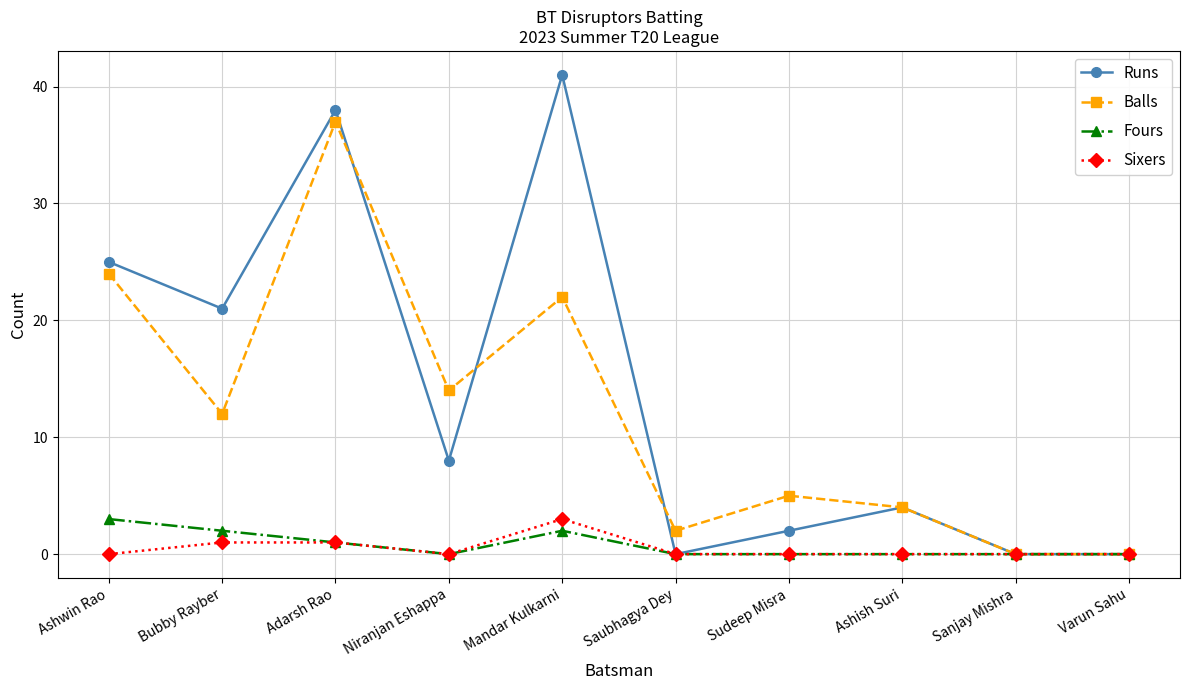

What is the sum of the Fours values at Ashish Suri and Ashwin Rao?

3